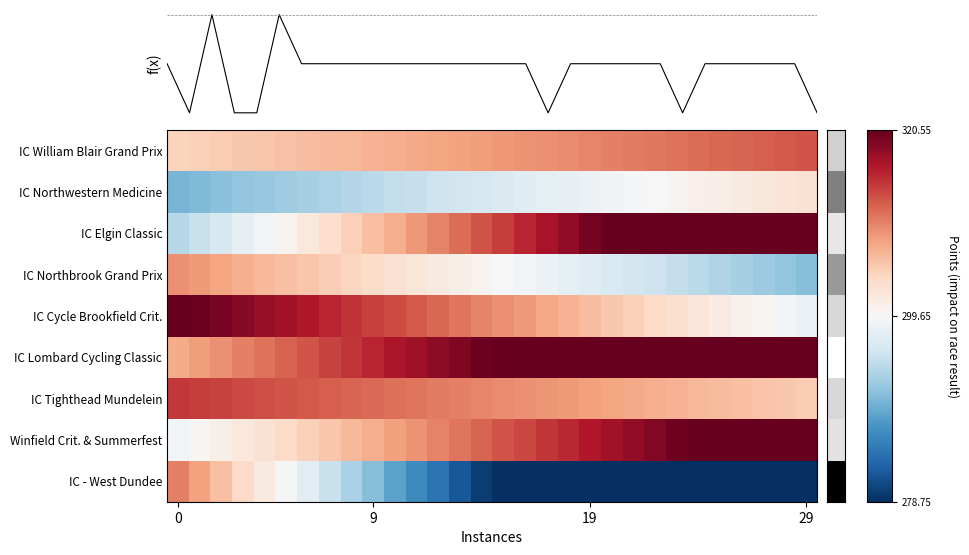

How many categories are shown in the chart?

30